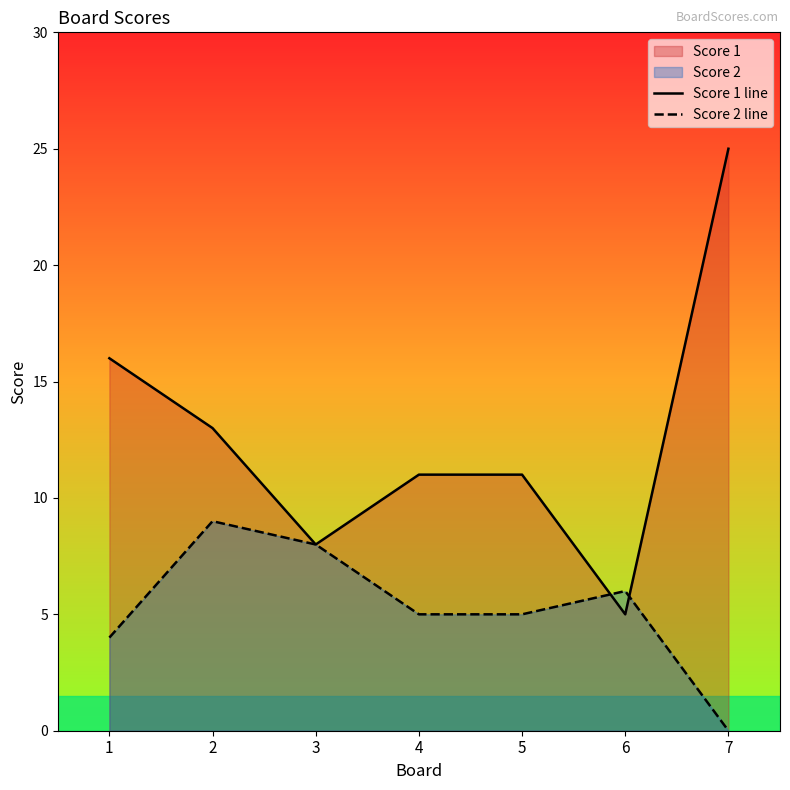

At which label does Score 2 line reach its peak?

2